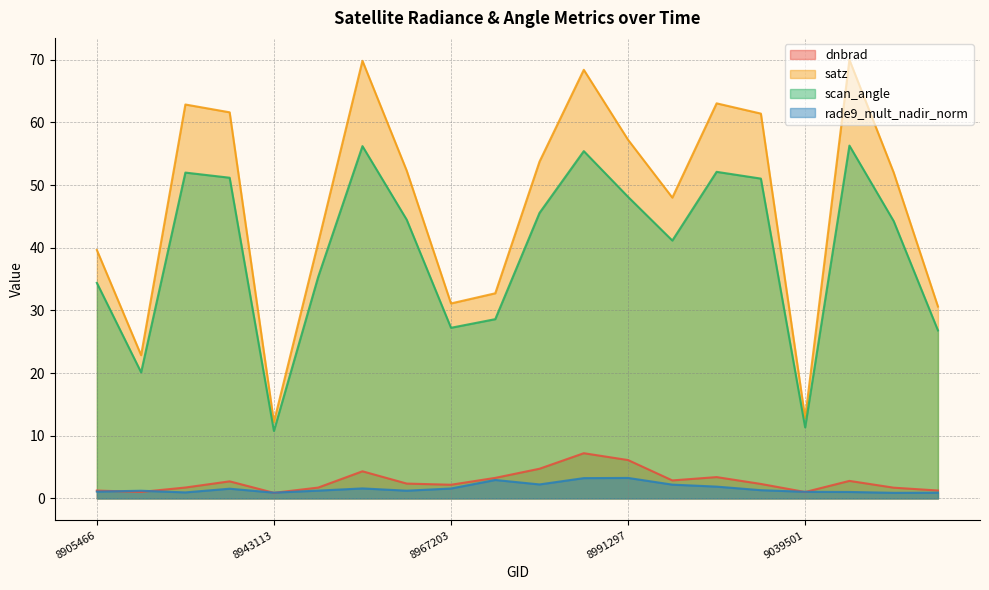

True or false: satz and rade9_mult_nadir_norm intersect in this chart.

False